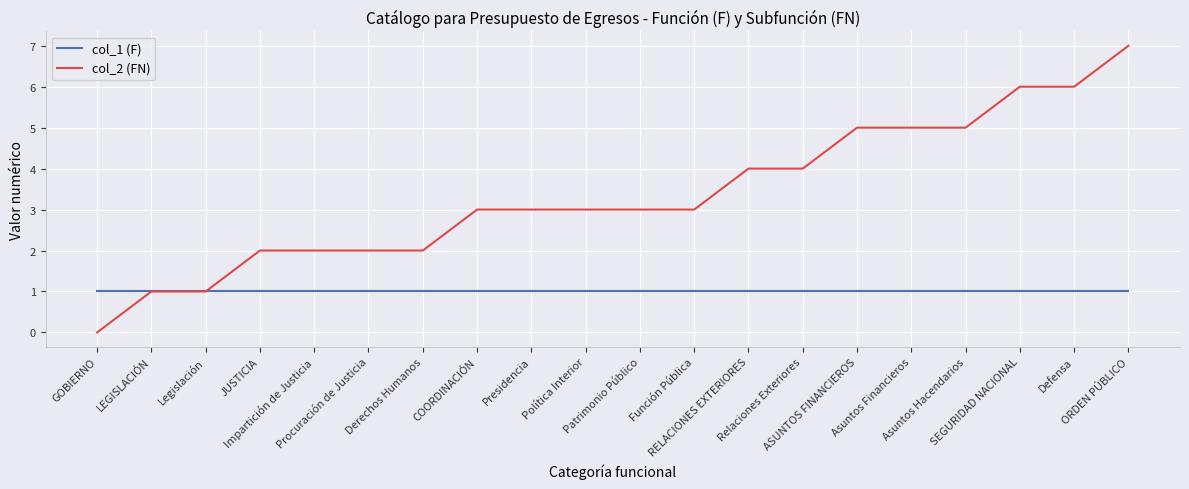

Rank the series by their maximum value, from lowest to highest.

col_1 (F), col_2 (FN)